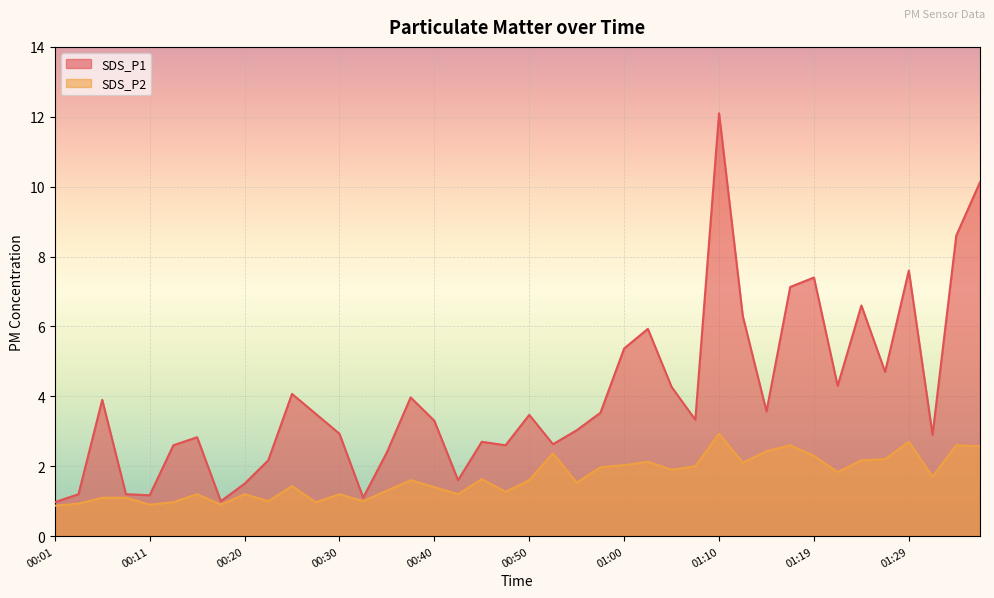

The value of SDS_P2 at 01:27 is 3.6. True or false?

False